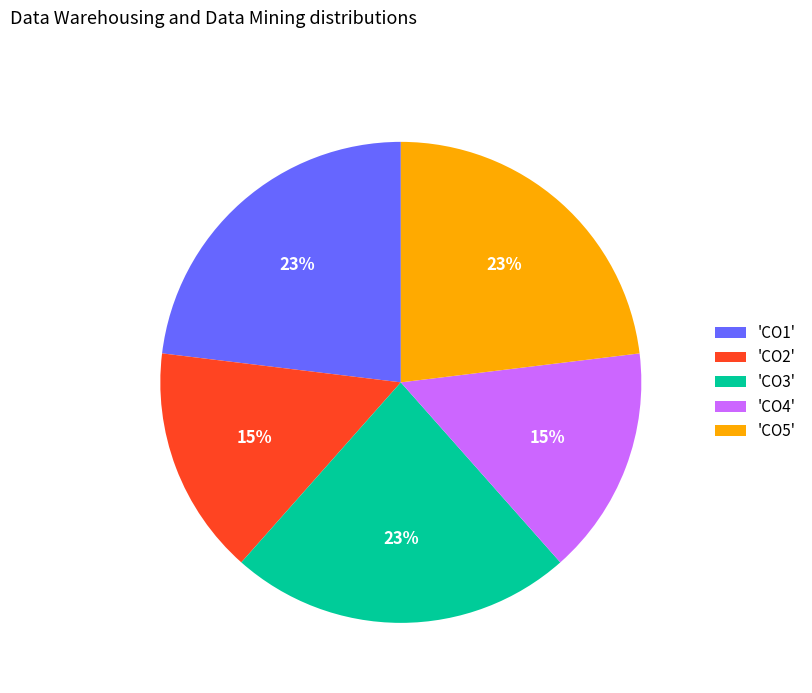

How many segments does this pie chart have?

5